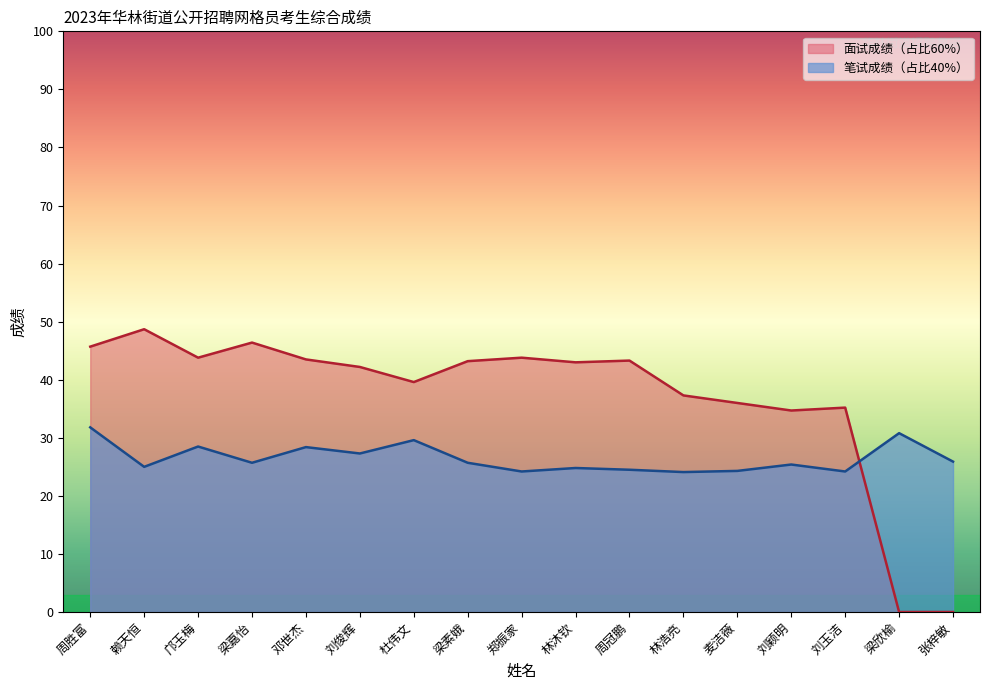

How many lines are shown in the chart?

2